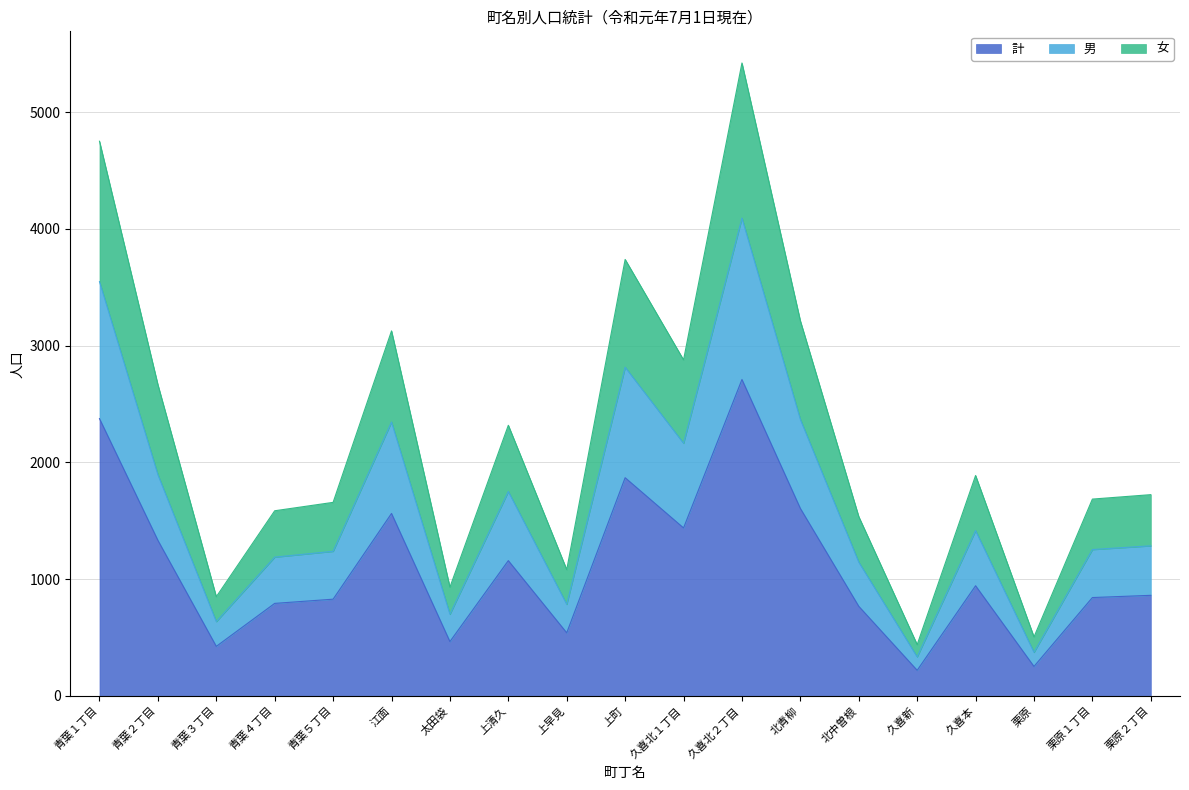

At which category is the sum across all series the highest?

久喜北２丁目